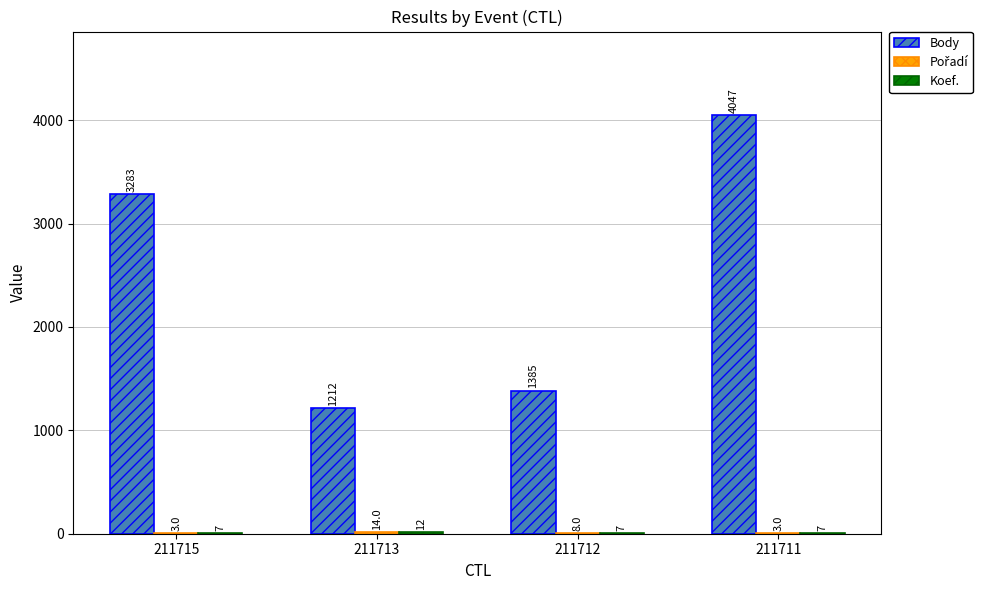

Between 211713 and 211712, which series saw the biggest shift?

Body